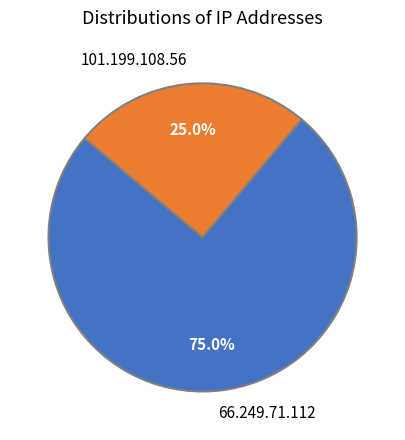

To the nearest percent, what is the combined percentage of 101.199.108.56 and 66.249.71.112?

100%